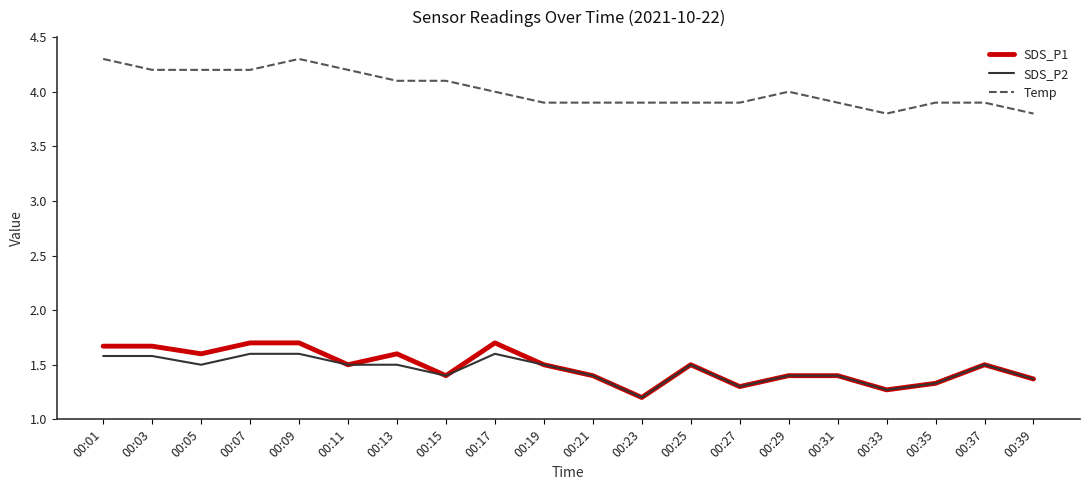

Which series changed the most between 00:09 and 00:31?

Temp